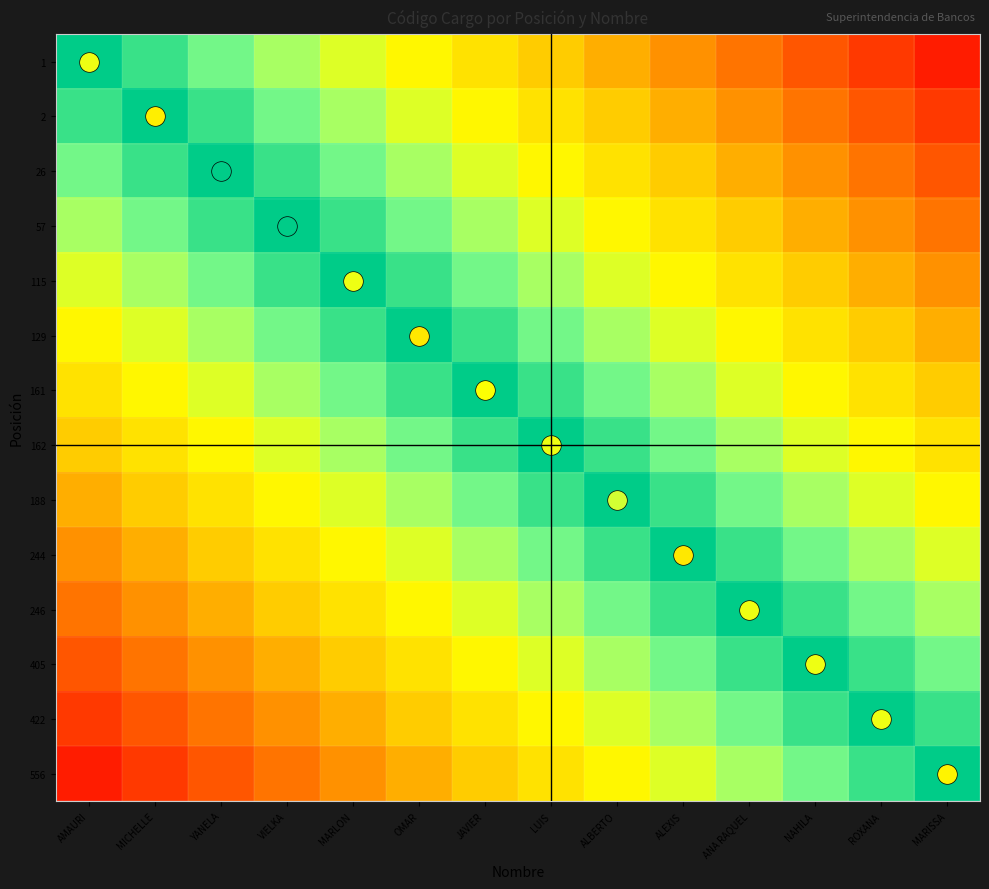

Reading left to right, transcribe all the data shown in this chart.

1: AMAURI=1.0	MICHELLE=0.9	YANELA=0.9	VIELKA=0.8	MARLON=0.7	OMAR=0.6	JAVIER=0.6	LUIS=0.5	ALBERTO=0.4	ALEXIS=0.4	ANA RAQUEL=0.3	NAHILA=0.2	ROXANA=0.1	MARISSA=0.1
2: AMAURI=0.9	MICHELLE=1.0	YANELA=0.9	VIELKA=0.9	MARLON=0.8	OMAR=0.7	JAVIER=0.6	LUIS=0.6	ALBERTO=0.5	ALEXIS=0.4	ANA RAQUEL=0.4	NAHILA=0.3	ROXANA=0.2	MARISSA=0.1
26: AMAURI=0.9	MICHELLE=0.9	YANELA=1.0	VIELKA=0.9	MARLON=0.9	OMAR=0.8	JAVIER=0.7	LUIS=0.6	ALBERTO=0.6	ALEXIS=0.5	ANA RAQUEL=0.4	NAHILA=0.4	ROXANA=0.3	MARISSA=0.2
57: AMAURI=0.8	MICHELLE=0.9	YANELA=0.9	VIELKA=1.0	MARLON=0.9	OMAR=0.9	JAVIER=0.8	LUIS=0.7	ALBERTO=0.6	ALEXIS=0.6	ANA RAQUEL=0.5	NAHILA=0.4	ROXANA=0.4	MARISSA=0.3
115: AMAURI=0.7	MICHELLE=0.8	YANELA=0.9	VIELKA=0.9	MARLON=1.0	OMAR=0.9	JAVIER=0.9	LUIS=0.8	ALBERTO=0.7	ALEXIS=0.6	ANA RAQUEL=0.6	NAHILA=0.5	ROXANA=0.4	MARISSA=0.4
129: AMAURI=0.6	MICHELLE=0.7	YANELA=0.8	VIELKA=0.9	MARLON=0.9	OMAR=1.0	JAVIER=0.9	LUIS=0.9	ALBERTO=0.8	ALEXIS=0.7	ANA RAQUEL=0.6	NAHILA=0.6	ROXANA=0.5	MARISSA=0.4
161: AMAURI=0.6	MICHELLE=0.6	YANELA=0.7	VIELKA=0.8	MARLON=0.9	OMAR=0.9	JAVIER=1.0	LUIS=0.9	ALBERTO=0.9	ALEXIS=0.8	ANA RAQUEL=0.7	NAHILA=0.6	ROXANA=0.6	MARISSA=0.5
162: AMAURI=0.5	MICHELLE=0.6	YANELA=0.6	VIELKA=0.7	MARLON=0.8	OMAR=0.9	JAVIER=0.9	LUIS=1.0	ALBERTO=0.9	ALEXIS=0.9	ANA RAQUEL=0.8	NAHILA=0.7	ROXANA=0.6	MARISSA=0.6
188: AMAURI=0.4	MICHELLE=0.5	YANELA=0.6	VIELKA=0.6	MARLON=0.7	OMAR=0.8	JAVIER=0.9	LUIS=0.9	ALBERTO=1.0	ALEXIS=0.9	ANA RAQUEL=0.9	NAHILA=0.8	ROXANA=0.7	MARISSA=0.6
244: AMAURI=0.4	MICHELLE=0.4	YANELA=0.5	VIELKA=0.6	MARLON=0.6	OMAR=0.7	JAVIER=0.8	LUIS=0.9	ALBERTO=0.9	ALEXIS=1.0	ANA RAQUEL=0.9	NAHILA=0.9	ROXANA=0.8	MARISSA=0.7
246: AMAURI=0.3	MICHELLE=0.4	YANELA=0.4	VIELKA=0.5	MARLON=0.6	OMAR=0.6	JAVIER=0.7	LUIS=0.8	ALBERTO=0.9	ALEXIS=0.9	ANA RAQUEL=1.0	NAHILA=0.9	ROXANA=0.9	MARISSA=0.8
405: AMAURI=0.2	MICHELLE=0.3	YANELA=0.4	VIELKA=0.4	MARLON=0.5	OMAR=0.6	JAVIER=0.6	LUIS=0.7	ALBERTO=0.8	ALEXIS=0.9	ANA RAQUEL=0.9	NAHILA=1.0	ROXANA=0.9	MARISSA=0.9
422: AMAURI=0.1	MICHELLE=0.2	YANELA=0.3	VIELKA=0.4	MARLON=0.4	OMAR=0.5	JAVIER=0.6	LUIS=0.6	ALBERTO=0.7	ALEXIS=0.8	ANA RAQUEL=0.9	NAHILA=0.9	ROXANA=1.0	MARISSA=0.9
556: AMAURI=0.1	MICHELLE=0.1	YANELA=0.2	VIELKA=0.3	MARLON=0.4	OMAR=0.4	JAVIER=0.5	LUIS=0.6	ALBERTO=0.6	ALEXIS=0.7	ANA RAQUEL=0.8	NAHILA=0.9	ROXANA=0.9	MARISSA=1.0